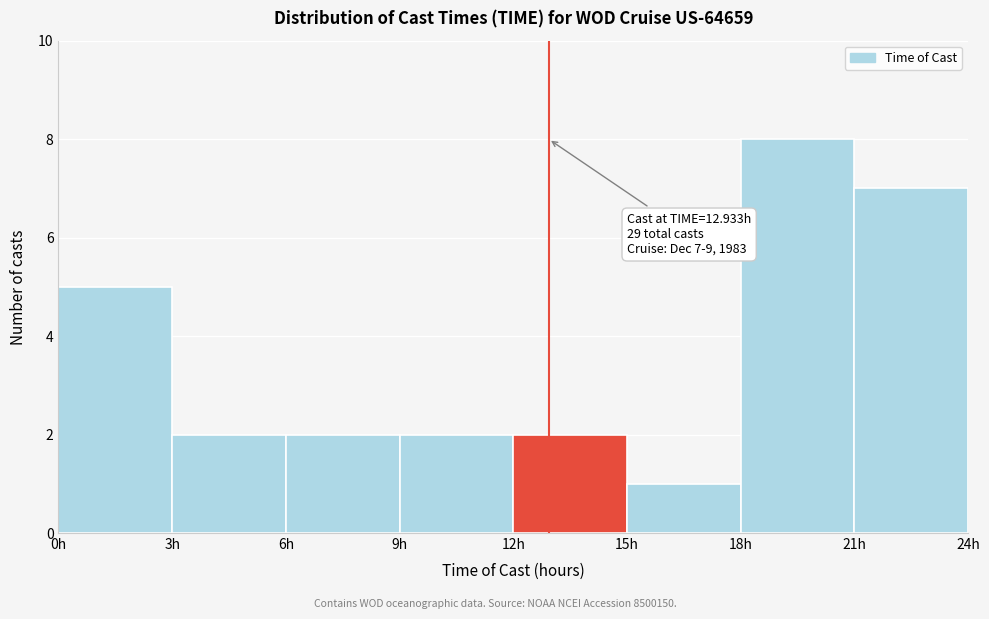

Which range on the x-axis has the tallest bar?

18 to 21